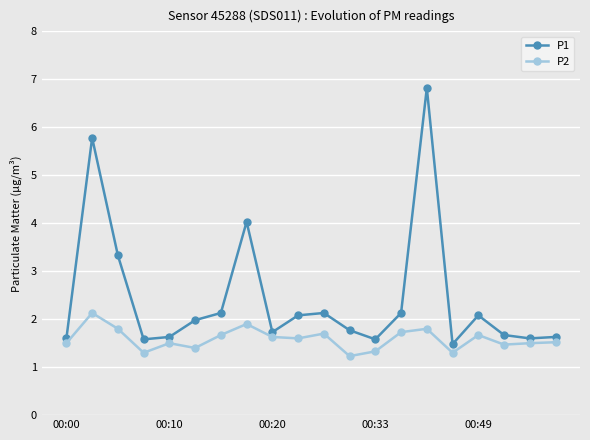

List the series in order of their peak value, highest first.

P1, P2